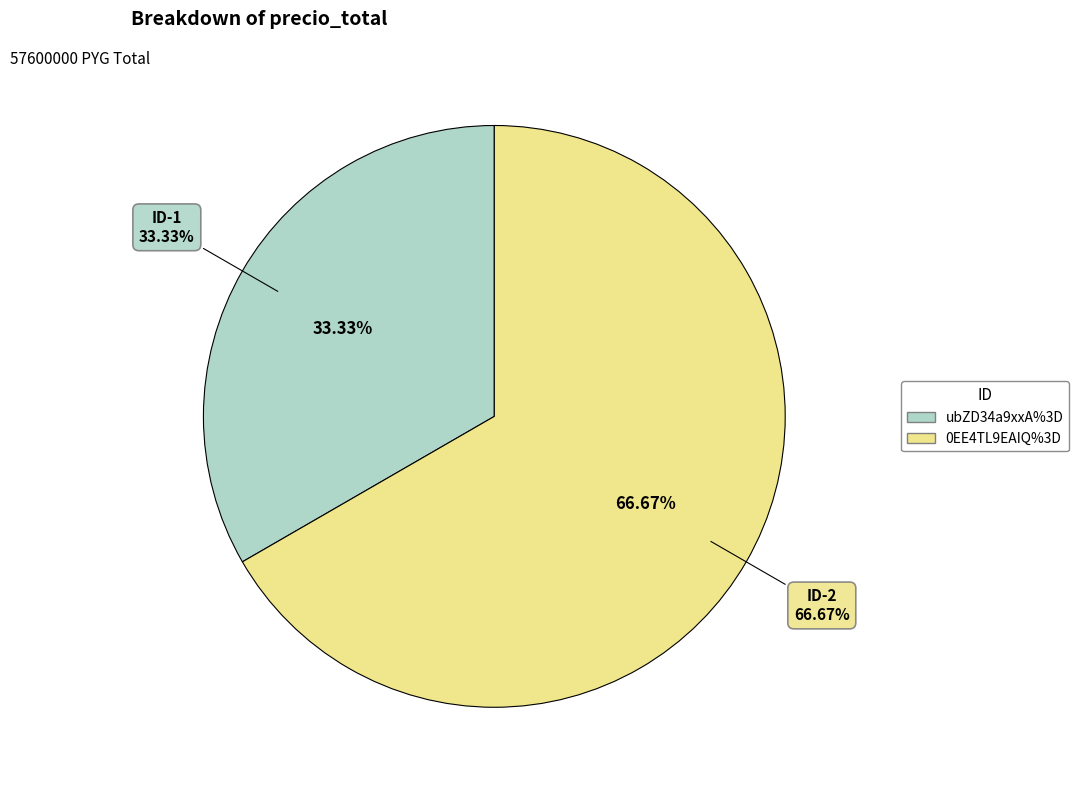

Which slice is the largest?

0EE4TL9EAIQ%3D